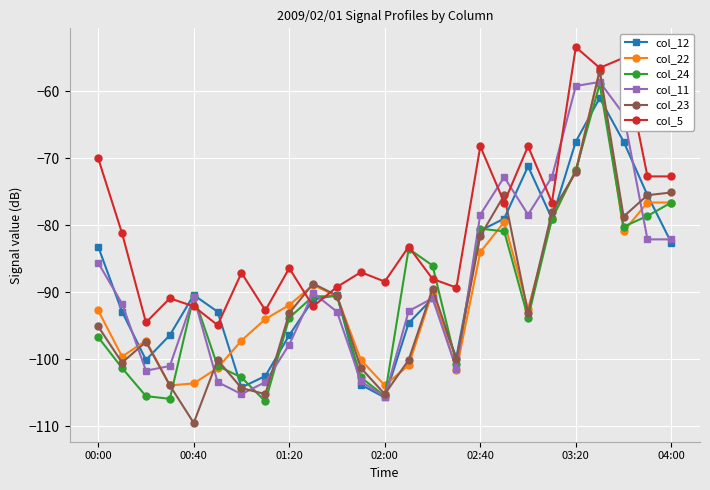

How many data points in col_5 are above -86?

12